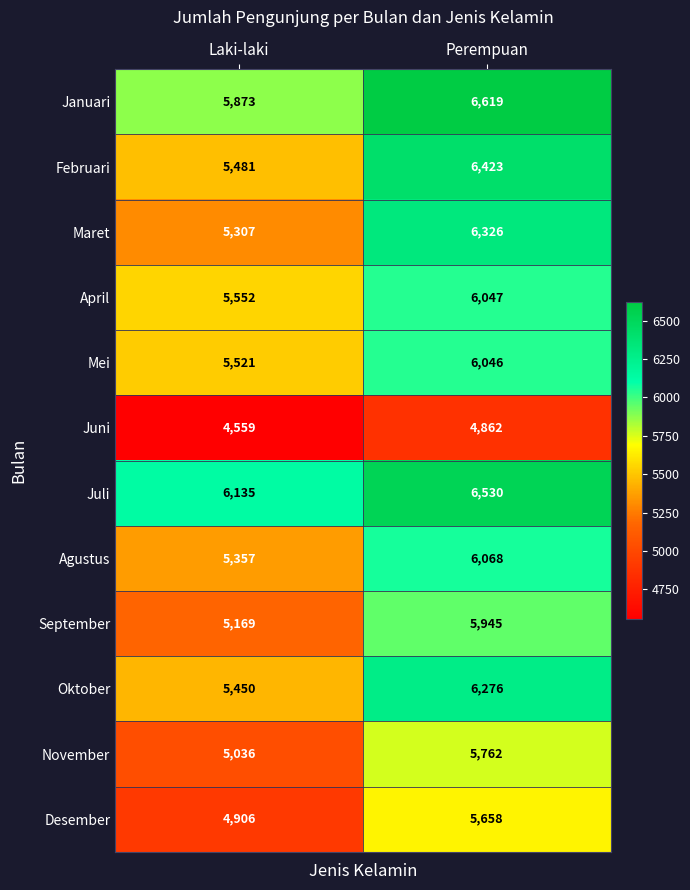

What is the sum of all April values?

11599